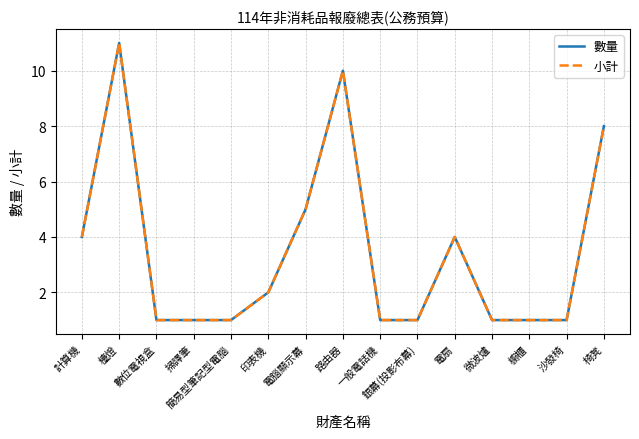

Which series has the largest range (max minus min)?

數量